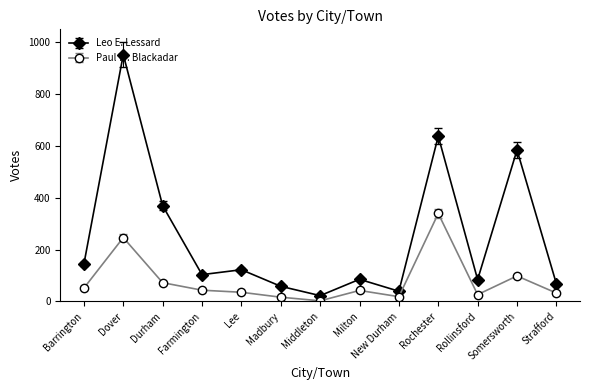

Read the Paul W. Blackadar value at Milton.

42